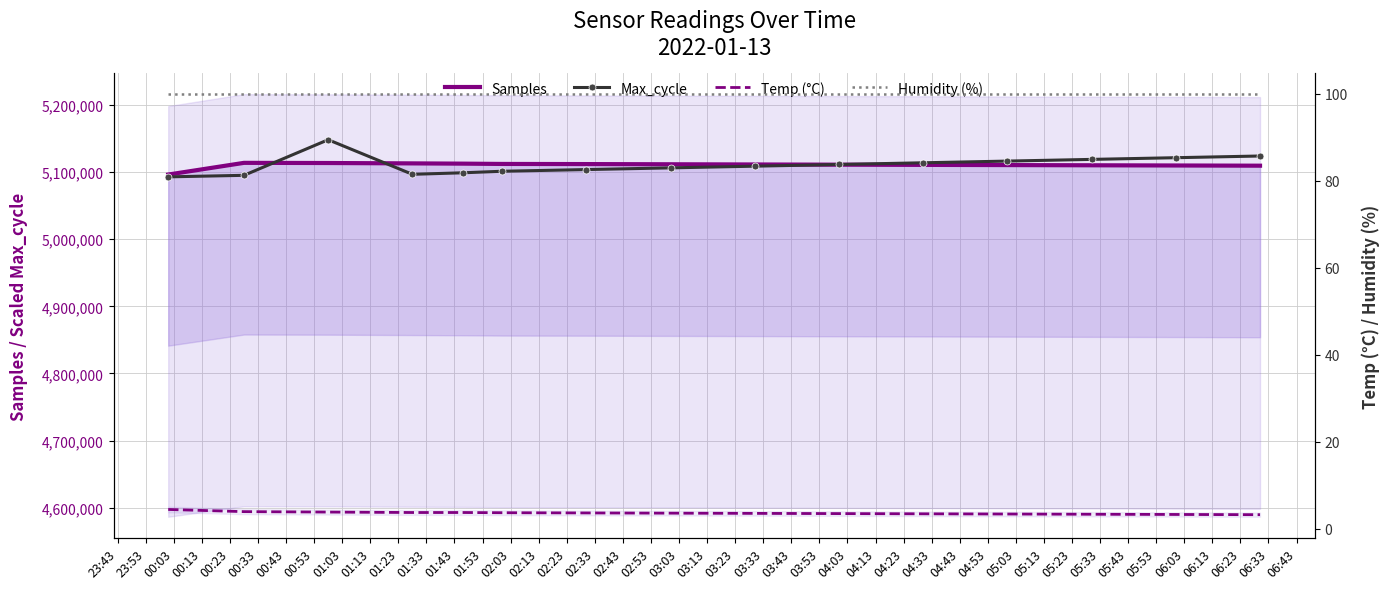

Reading left to right, list all the values displayed in this chart.

Samples: 5096192.0	5113622.0	5113381.0	5112823.0	5112441.0	5112000.0	5111800.0	5111500.0	5111200.0	5110900.0	5110600.0	5110300.0	5110000.0	5109700.0	5109400.0
Max_cycle: 5092772.7	5095044.4	5148049.4	5096558.8	5098830.5	5101102.1	5103626.1	5106150.2	5108674.2	5111198.3	5113722.3	5116246.4	5118770.4	5121294.5	5123818.5
Temp (°C): 4.4	3.9	3.8	3.7	3.7	3.6	3.6	3.5	3.5	3.5	3.4	3.4	3.3	3.2	3.2
Humidity (%): 99.9	99.9	99.9	99.9	99.9	99.9	99.9	99.9	99.9	99.9	99.9	99.9	99.9	99.9	99.9